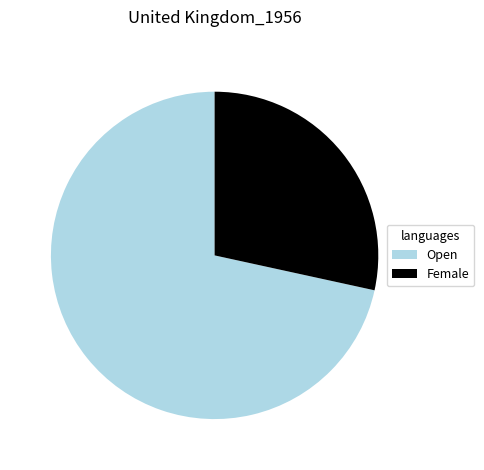

Combined, do Female and Open account for over 50%?

Yes